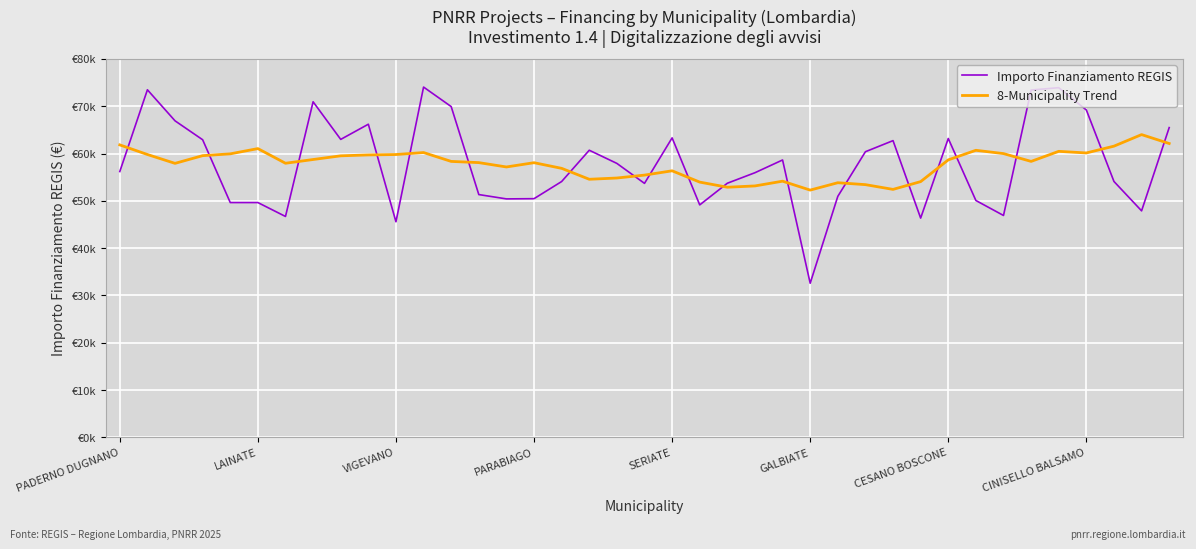

What are all the series names shown in the legend?

Importo Finanziamento REGIS, 8-Municipality Trend